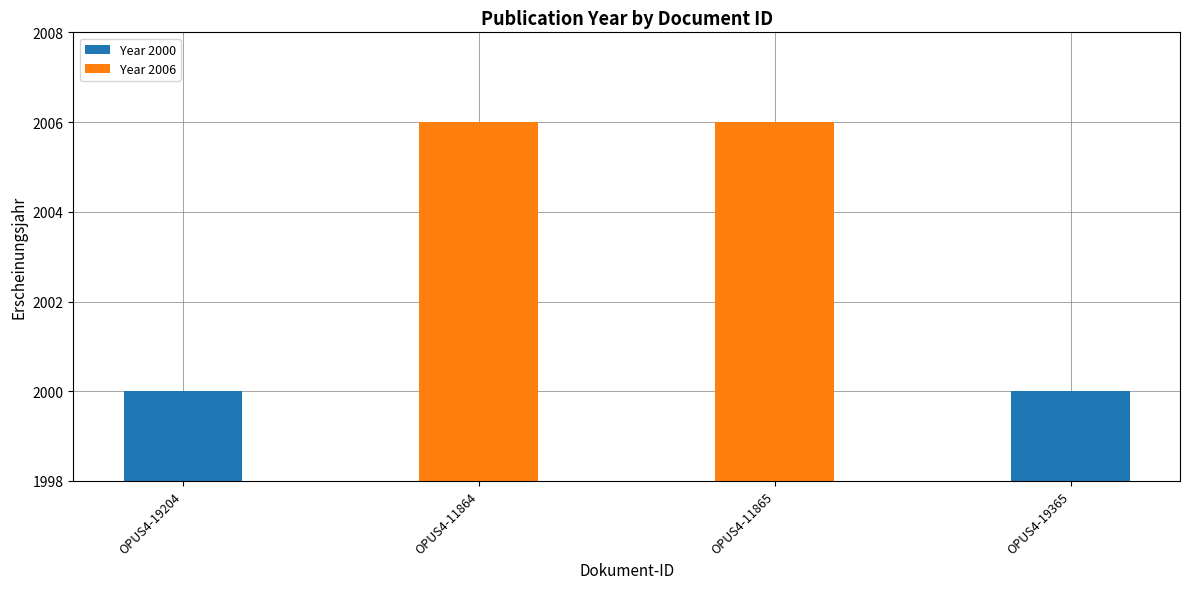

Are the bars grouped side by side (vs. stacked)?

No